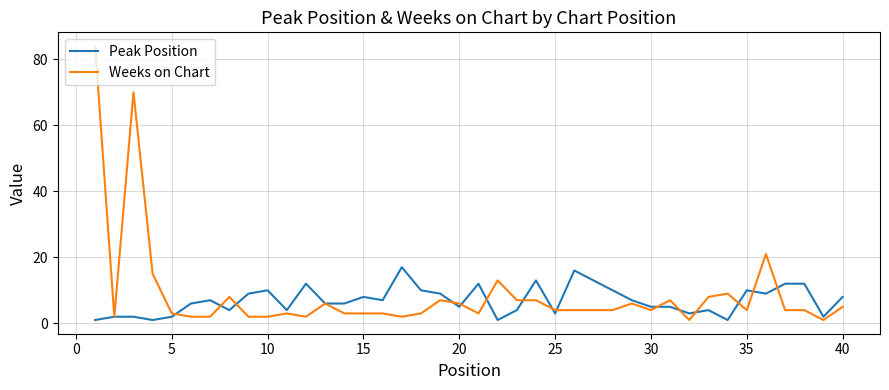

Which series has the widest spread of values?

Weeks on Chart